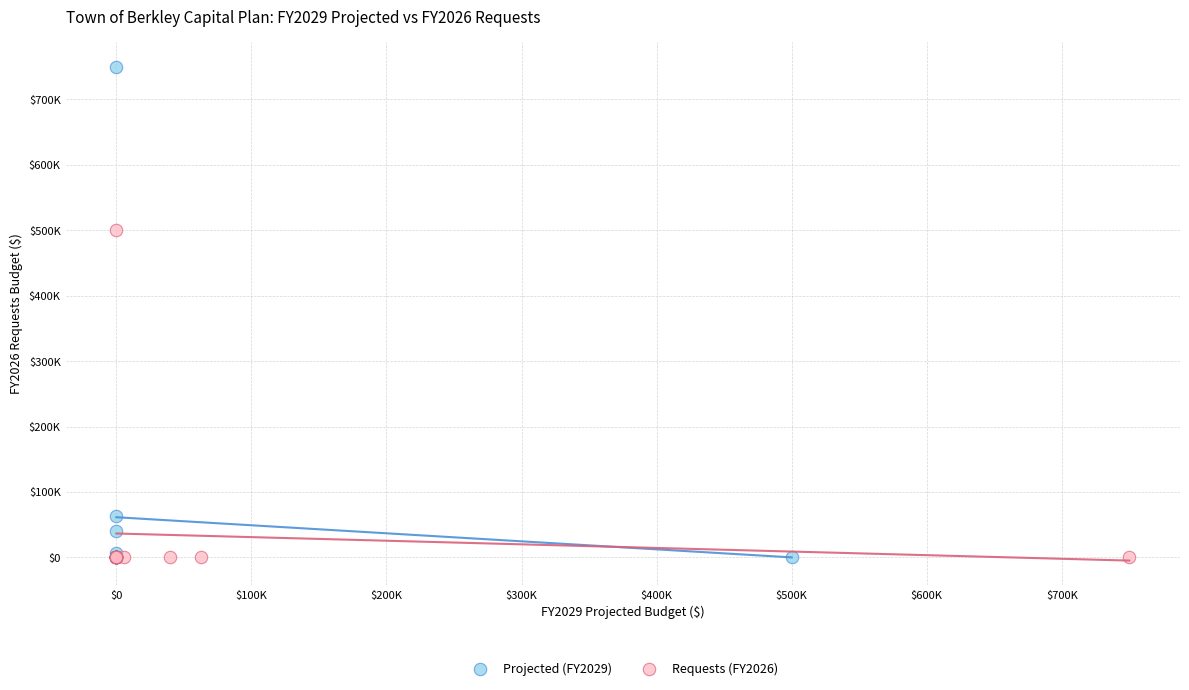

Which series has the widest spread of Y values?

Projected (FY2029)